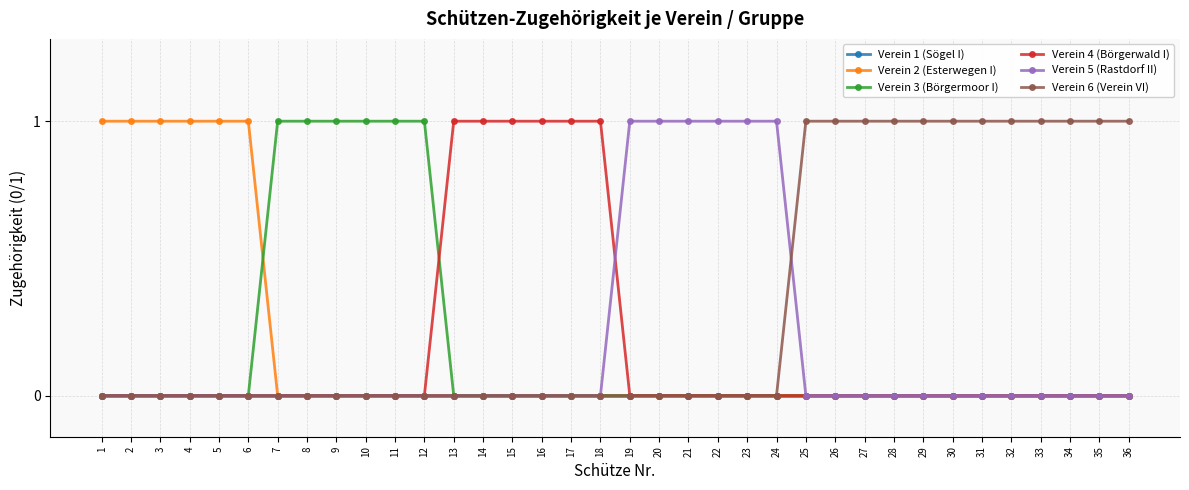

What are all the series names shown in the legend?

Verein 1 (Sögel I), Verein 2 (Esterwegen I), Verein 3 (Börgermoor I), Verein 4 (Börgerwald I), Verein 5 (Rastdorf II), Verein 6 (Verein VI)